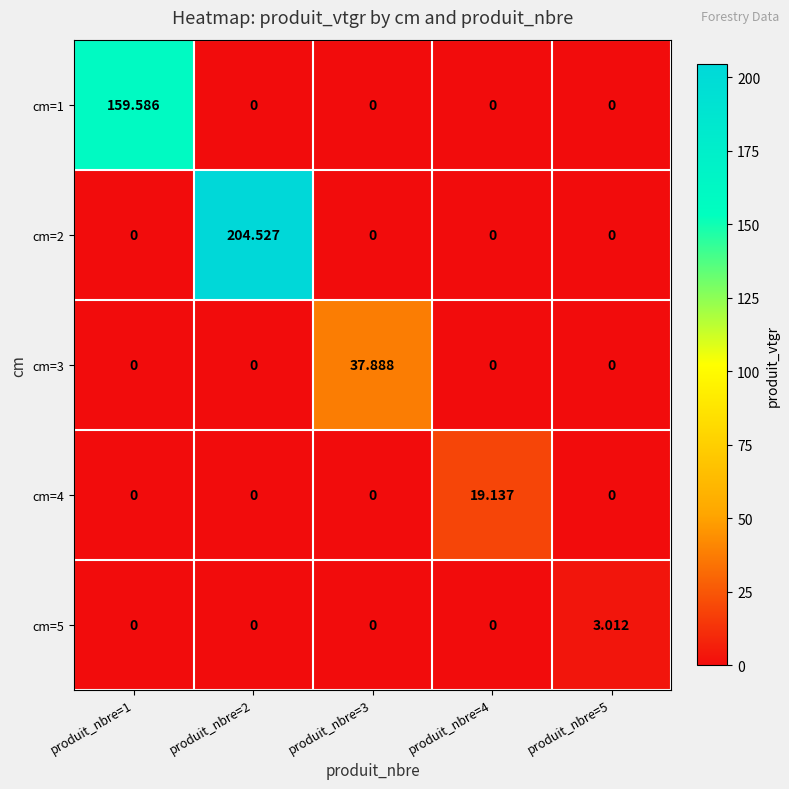

What is the maximum value shown in the chart?

204.5